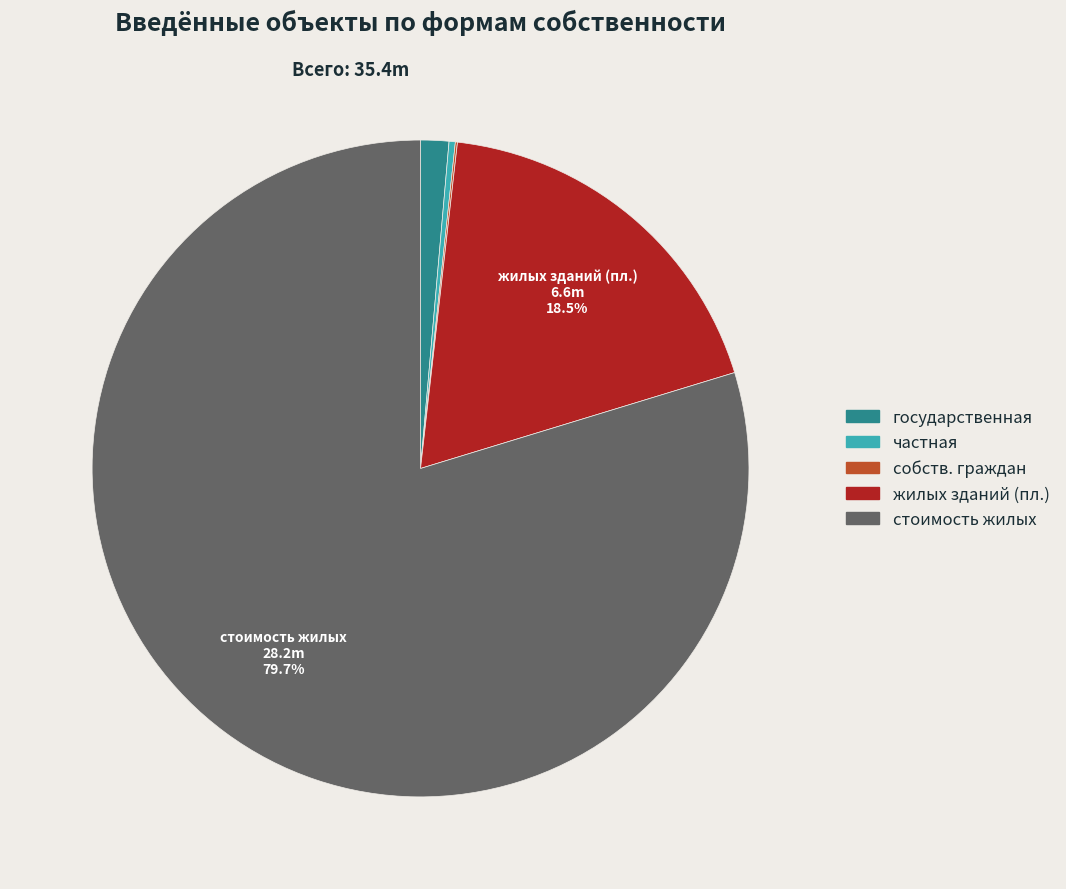

Is there any slice that represents more than half of the pie?

Yes